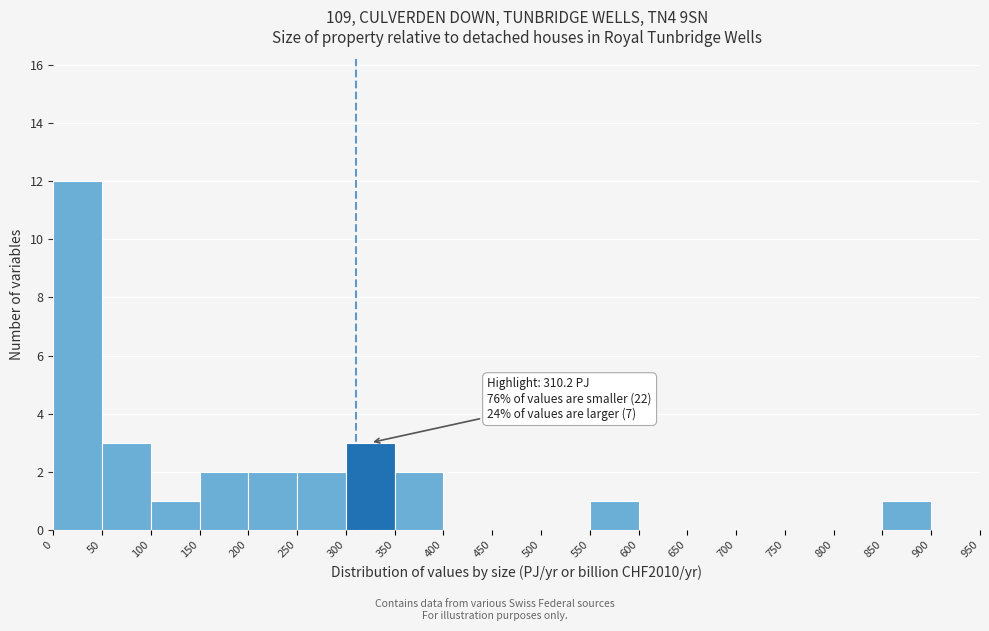

Which range on the x-axis has the tallest bar?

0 to 50